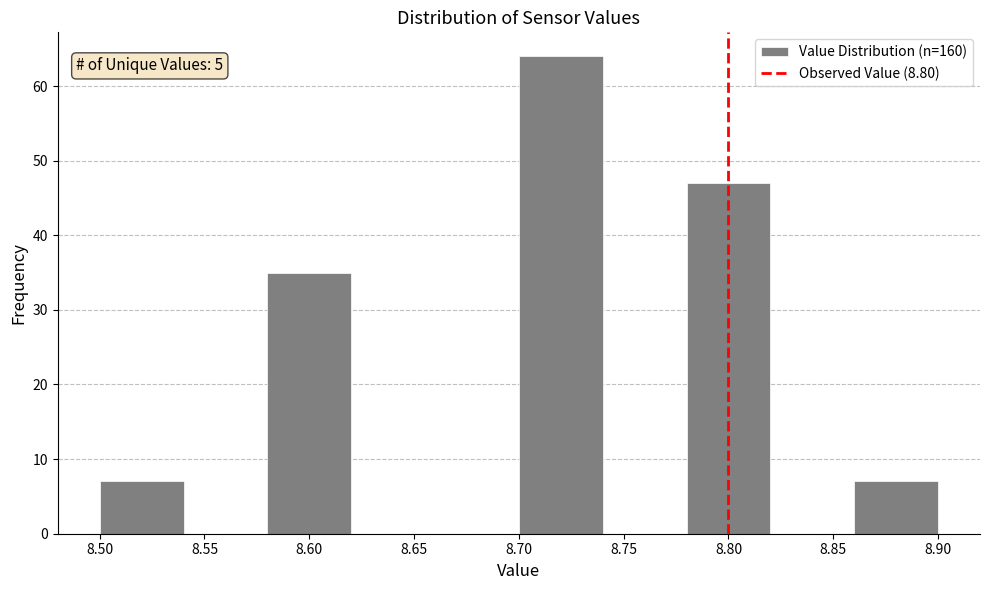

Over which range of the x-axis is the bar tallest?

8.70 to 8.74